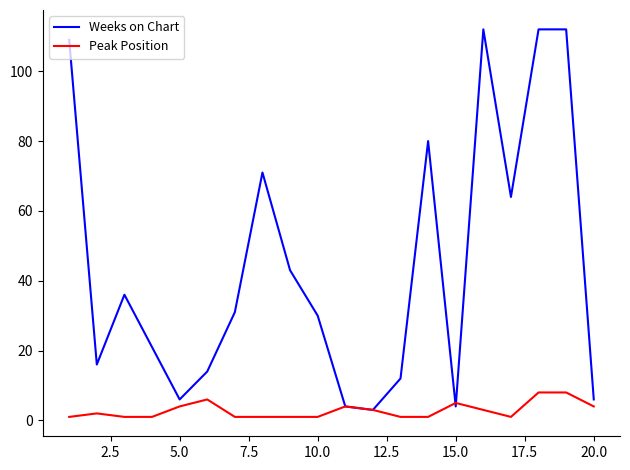

Which series has the largest total across all categories?

Weeks on Chart